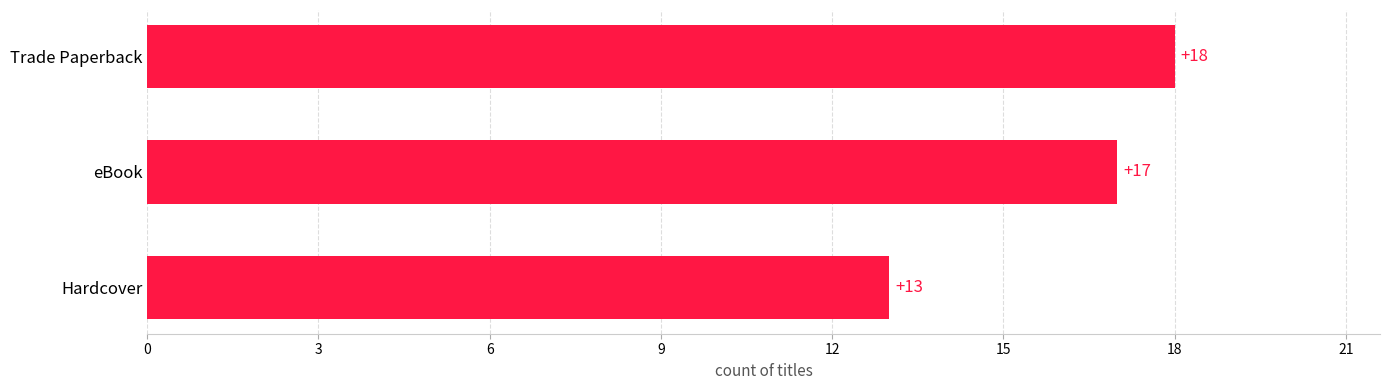

True or false: the data shows 12 at eBook.

False